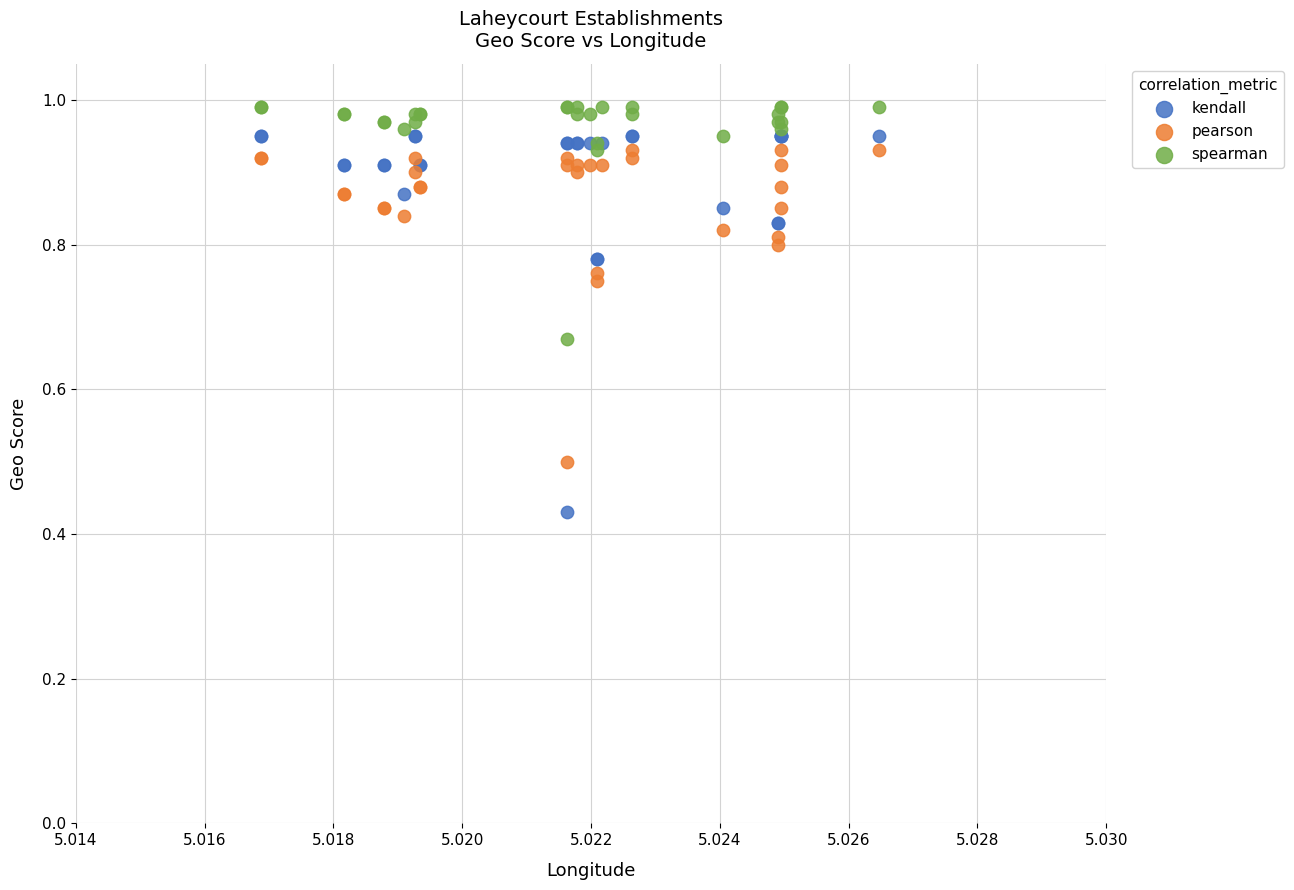

Which series contains the lowest Y value?

kendall